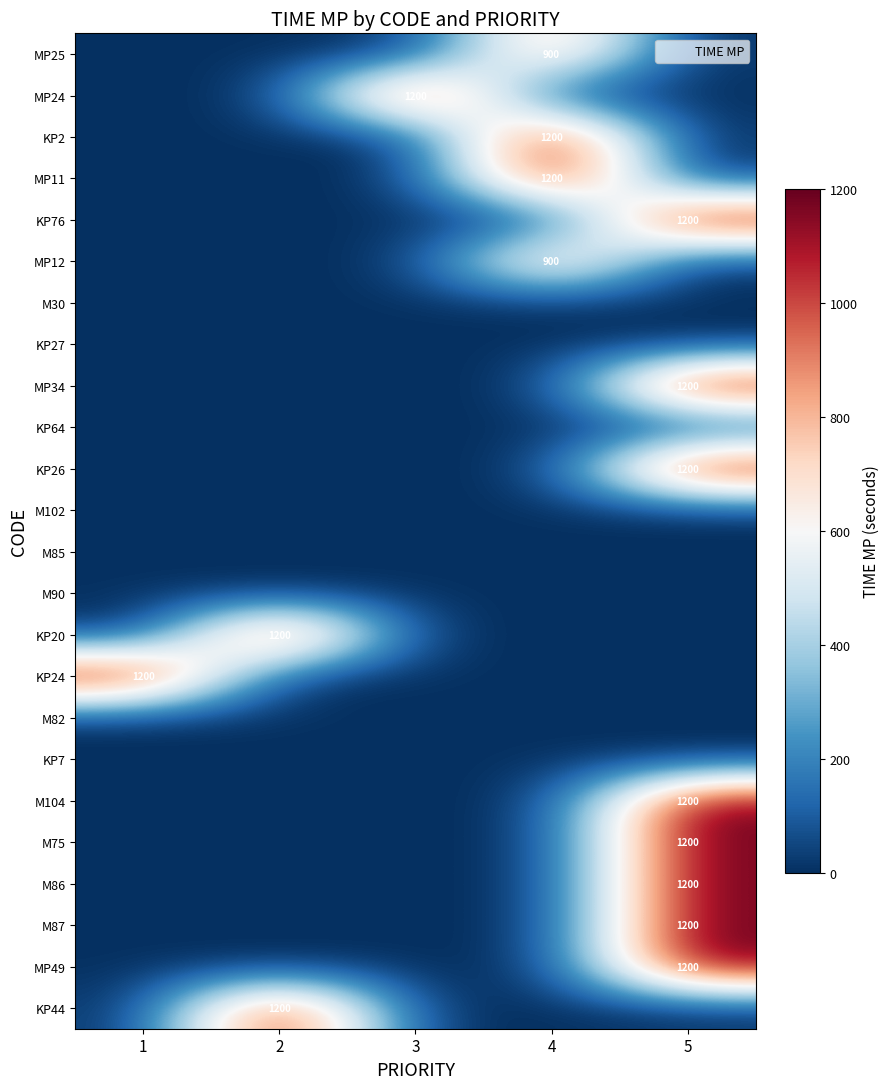

How many data points does each series have?

5